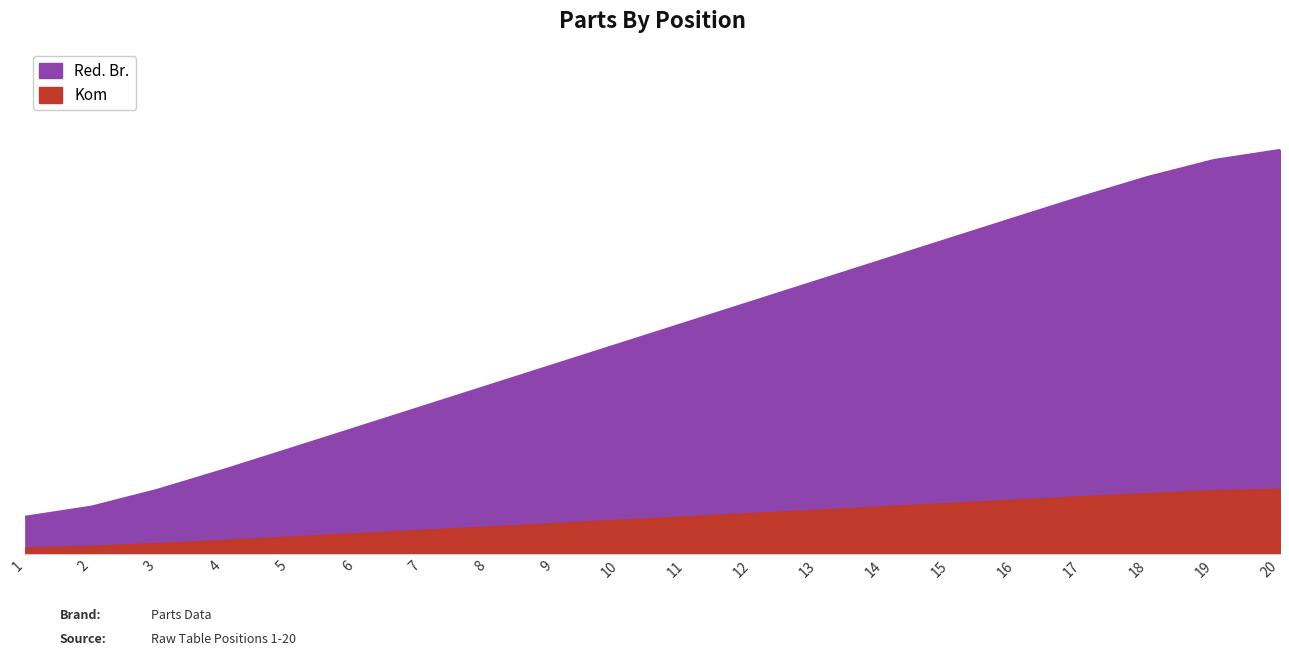

Is the value of Kom at 16 greater than the value of Red. Br. at 6?

Yes